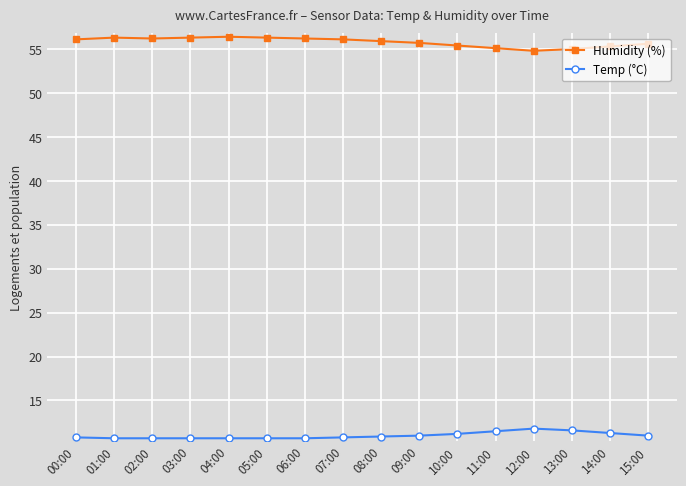

What is the sum of all Humidity (%) values?

892.7